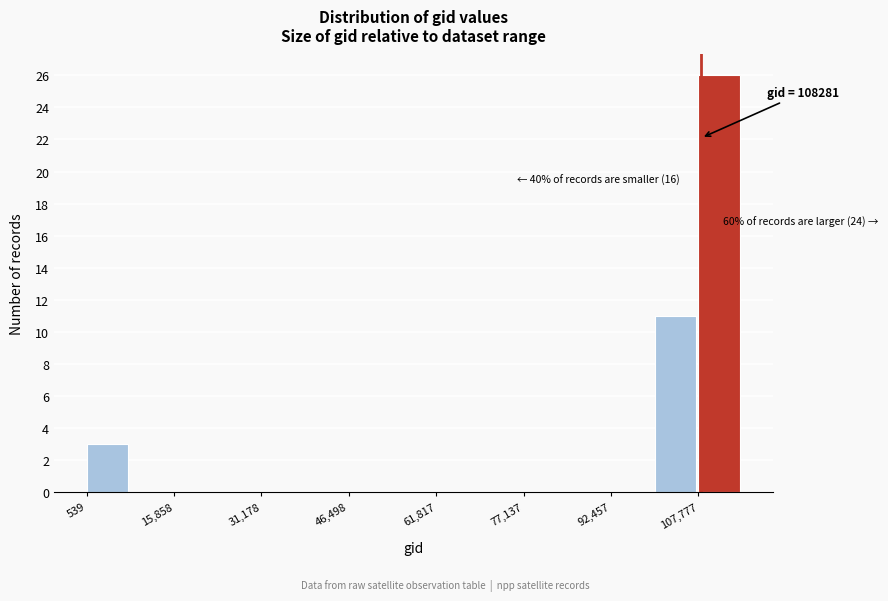

Read against the x-axis, roughly where is the centre of the tallest bar?

112000